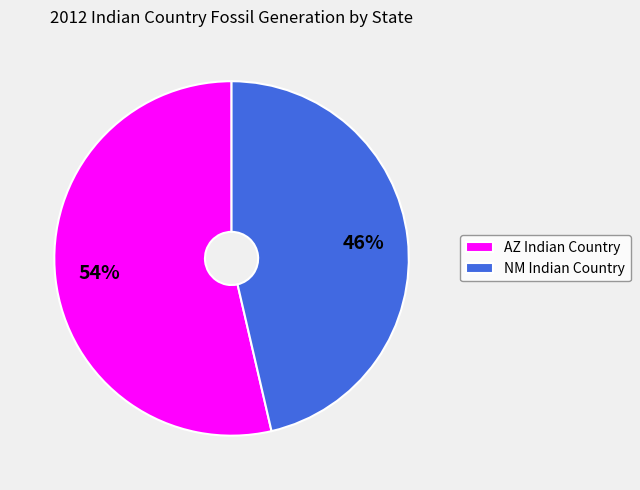

Count the number of slices in the pie.

2